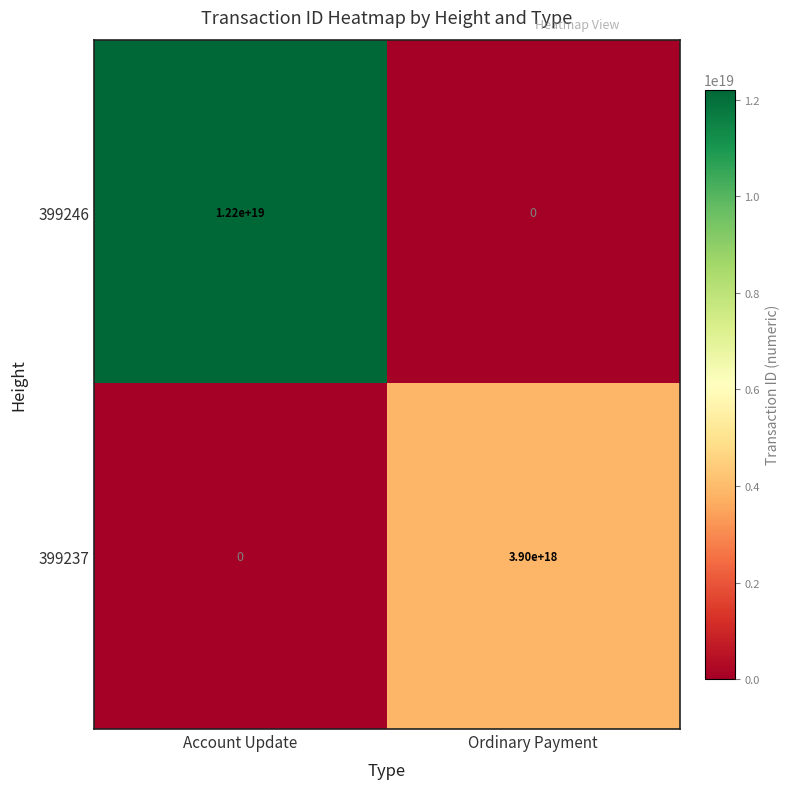

Rank the series at Ordinary Payment from lowest to highest value.

399246, 399237